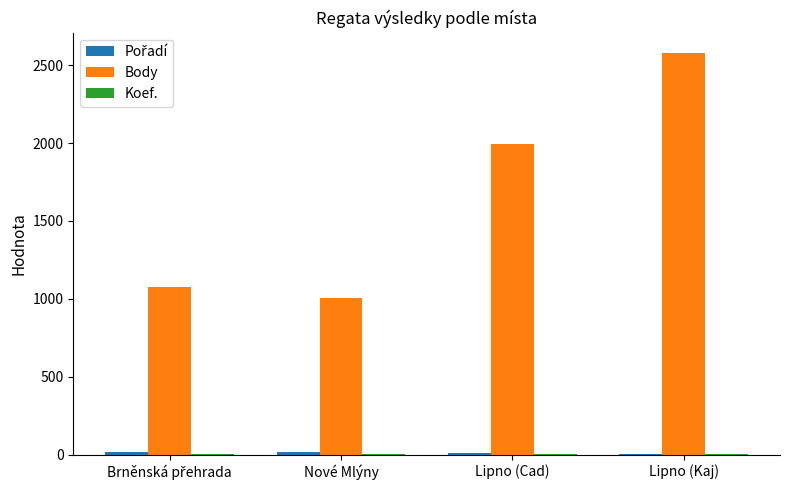

Which category has the highest value across all series?

Lipno (Kaj)